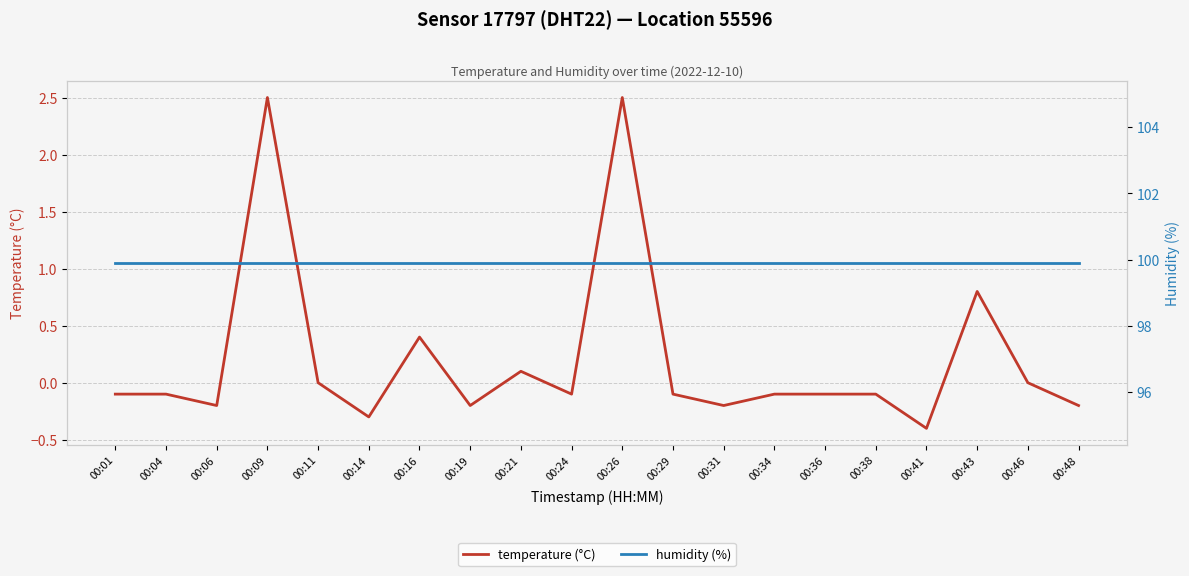

True or false: humidity (%) and temperature (°C) cross at least once.

False